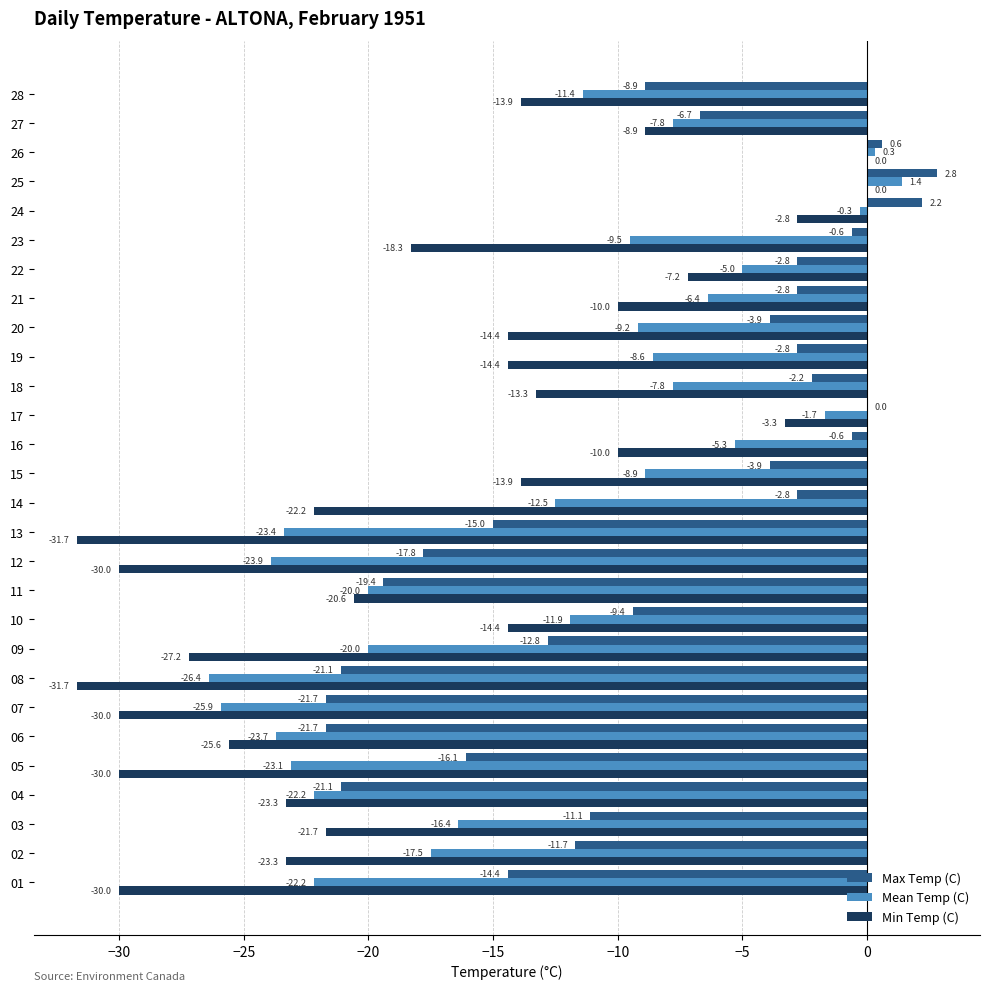

Which series changed the most between 15 and 19?

Max Temp (C)